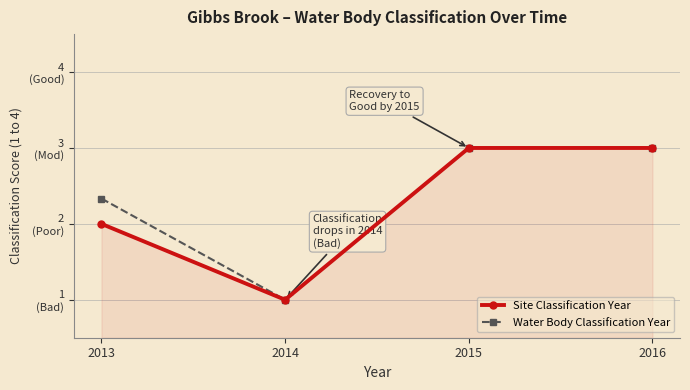

Does the chart have visible grid lines?

Yes